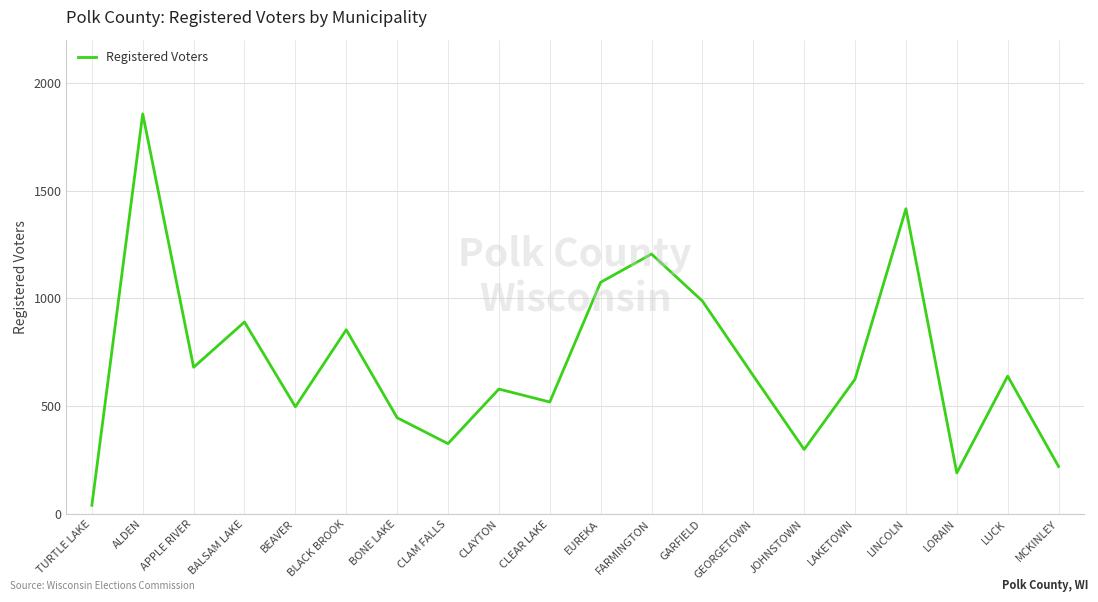

The chart shows a value of 988 at GARFIELD. True or false?

True